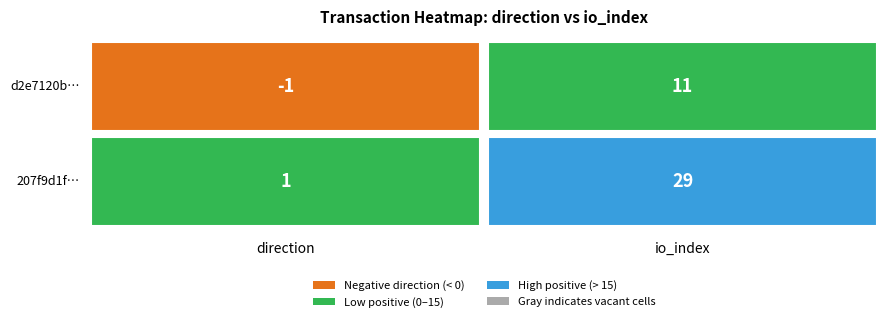

Reading left to right, what are all the values shown in this chart?

d2e7120b4bd6bf5fcabc2f2f397eedb7b11687a: -1	11
207f9d1f703a1f65f2c809ed8c3651f862a3ab7: 1	29